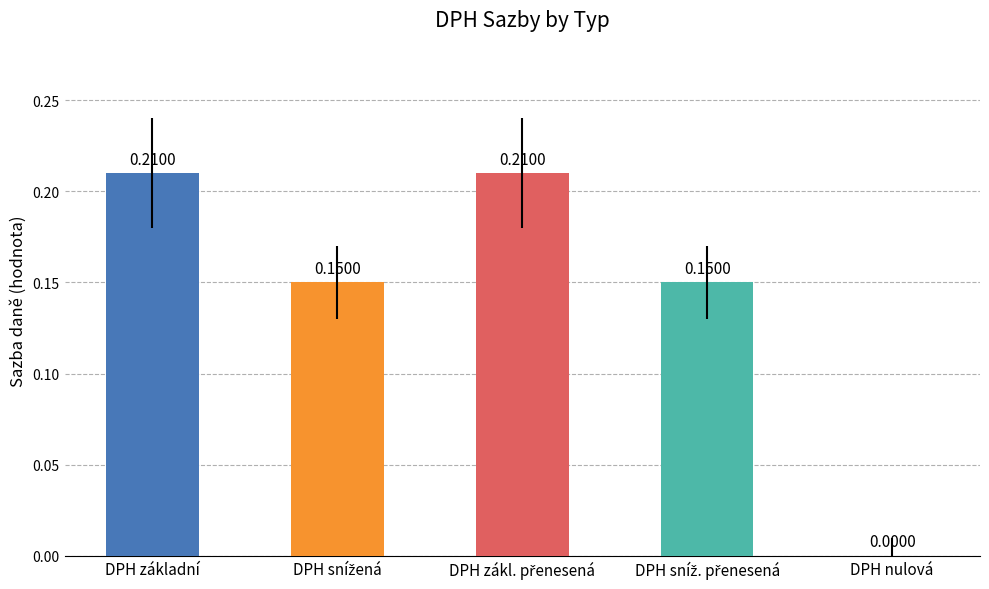

Where is the data nearest to the value 0?

DPH nulová